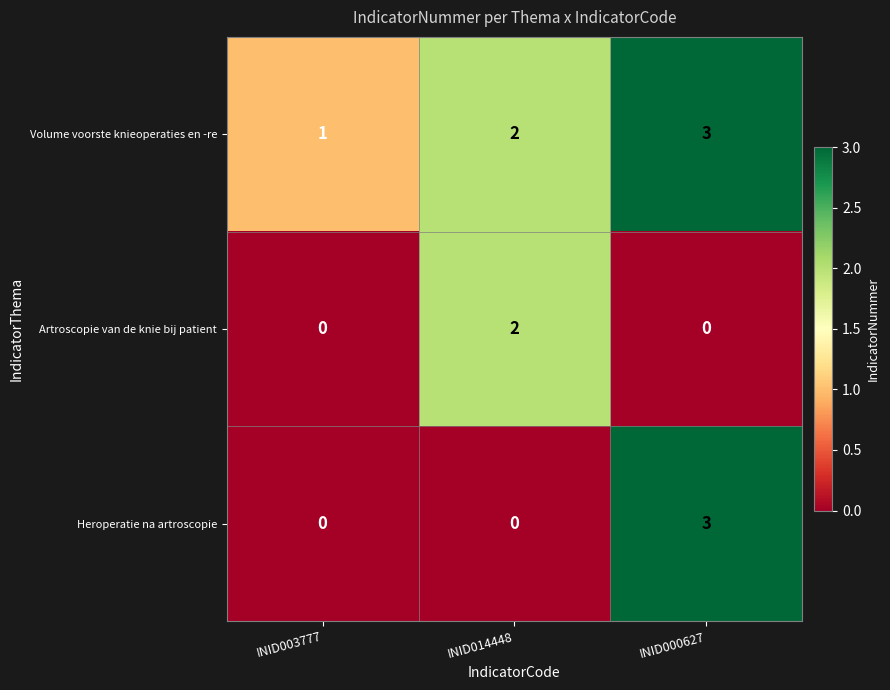

How many Heroperatie na artroscopie values are between 0 and 3?

3